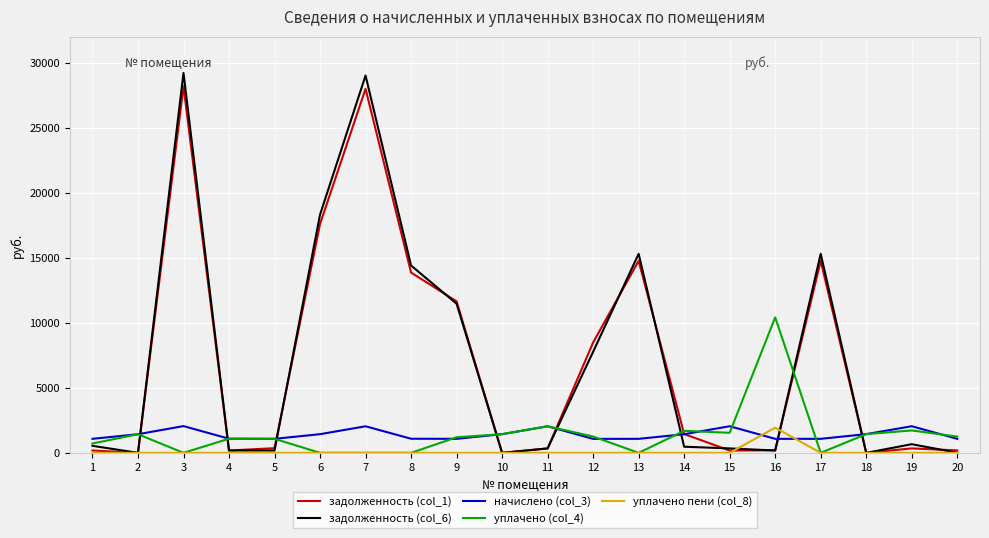

What is the maximum value for уплачено пени (col_8)?

1934.9